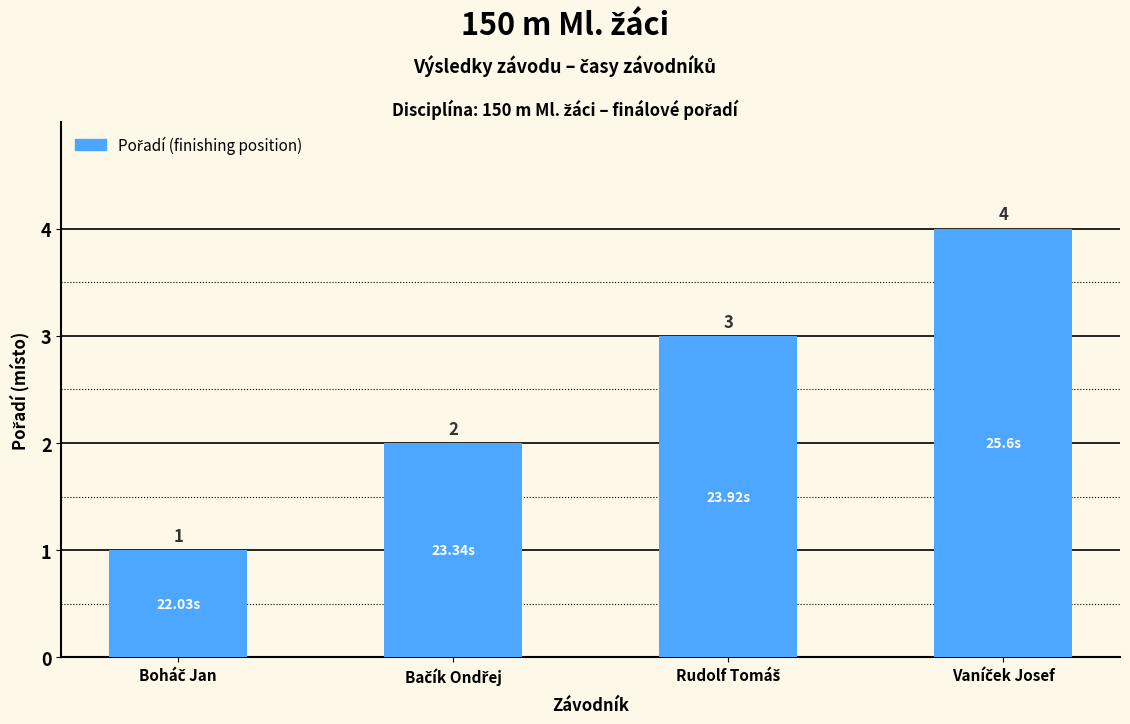

Count the number of data series in this chart.

1